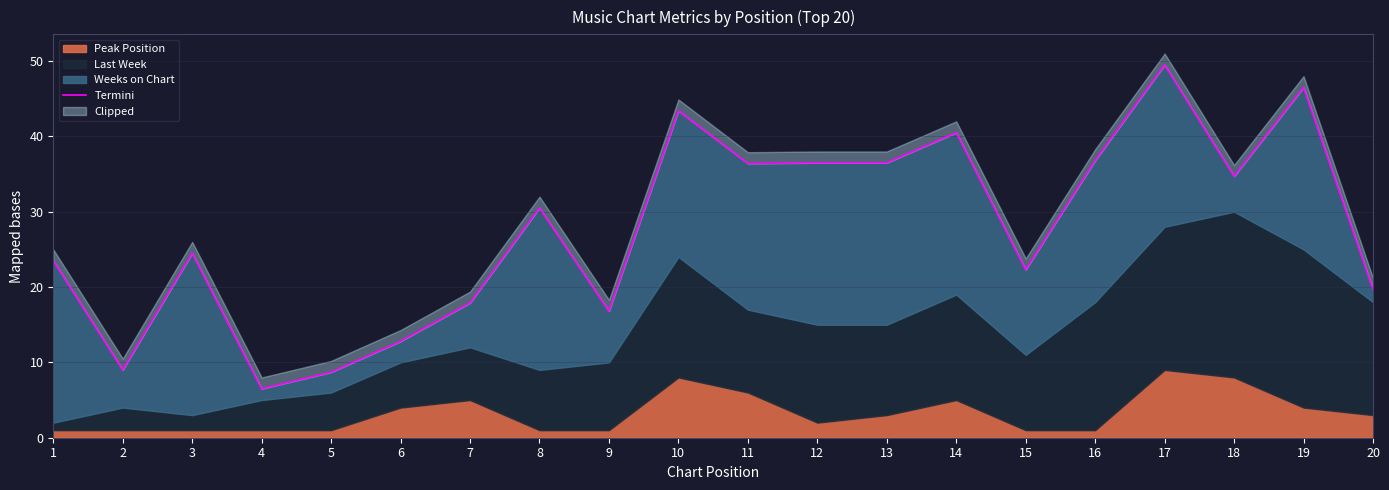

What is the difference between the maximum and second lowest values?

40.8